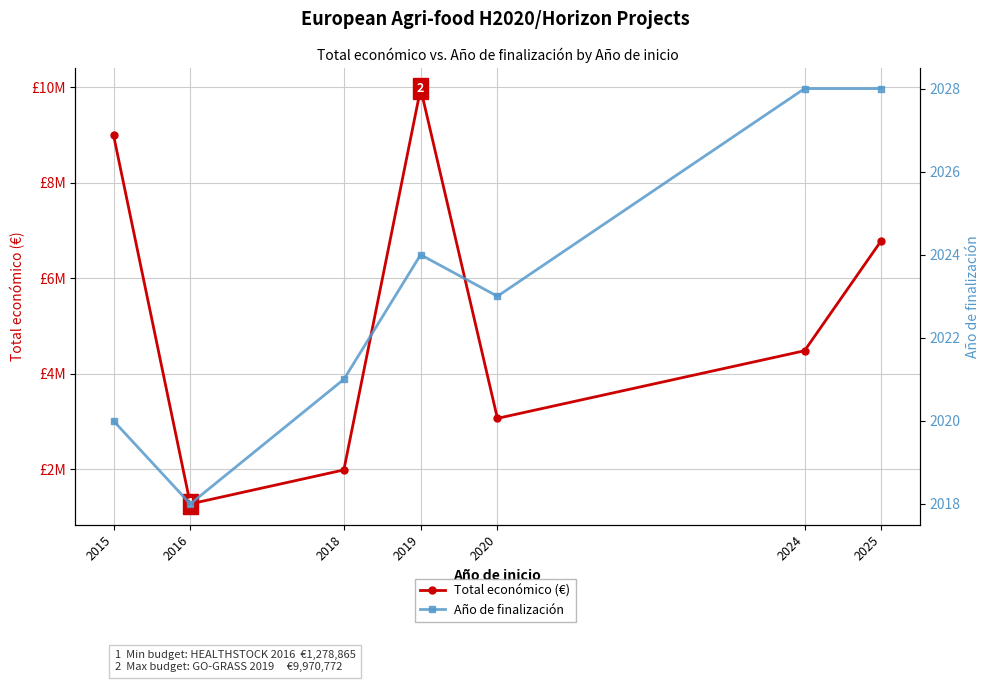

What is the average value of the Año de finalización series?

2023